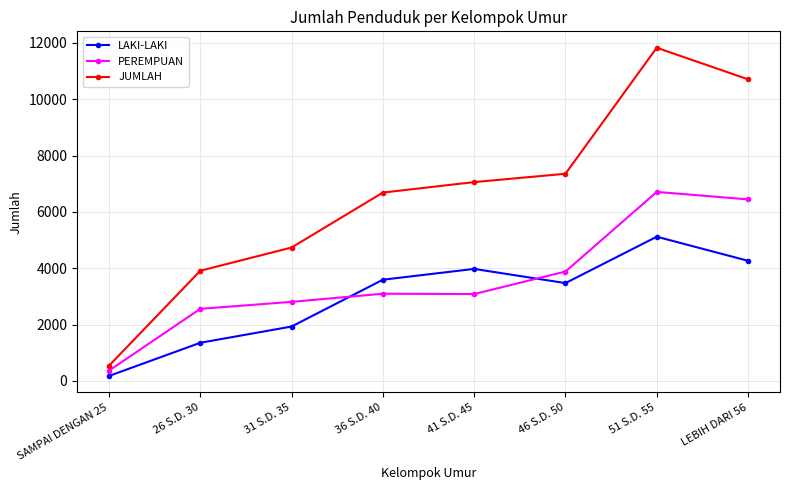

What is the average value of the LAKI-LAKI series?

2984